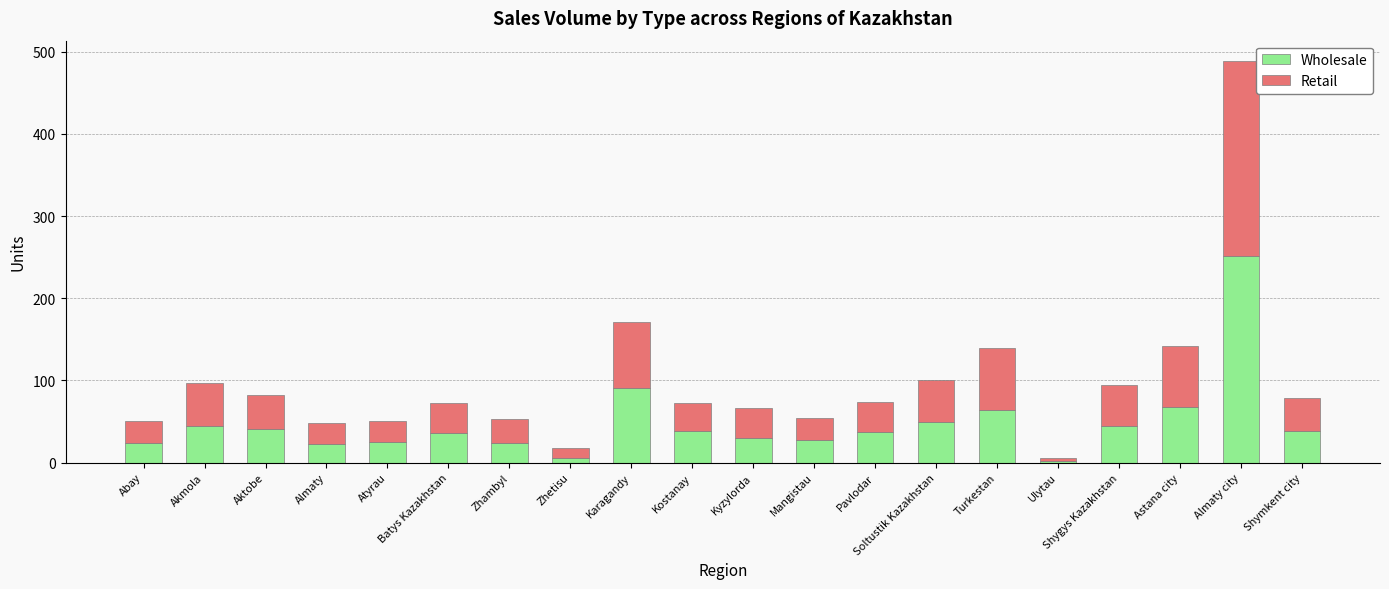

How many bars are there in total?

20